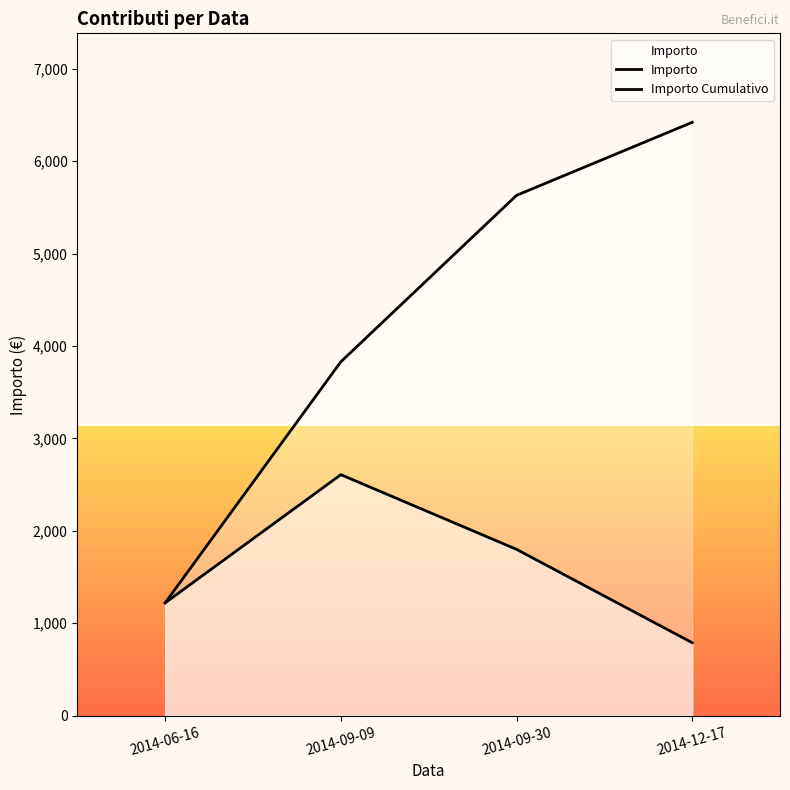

The Importo series shows 790.0 at 2014-12-17. True or false?

True